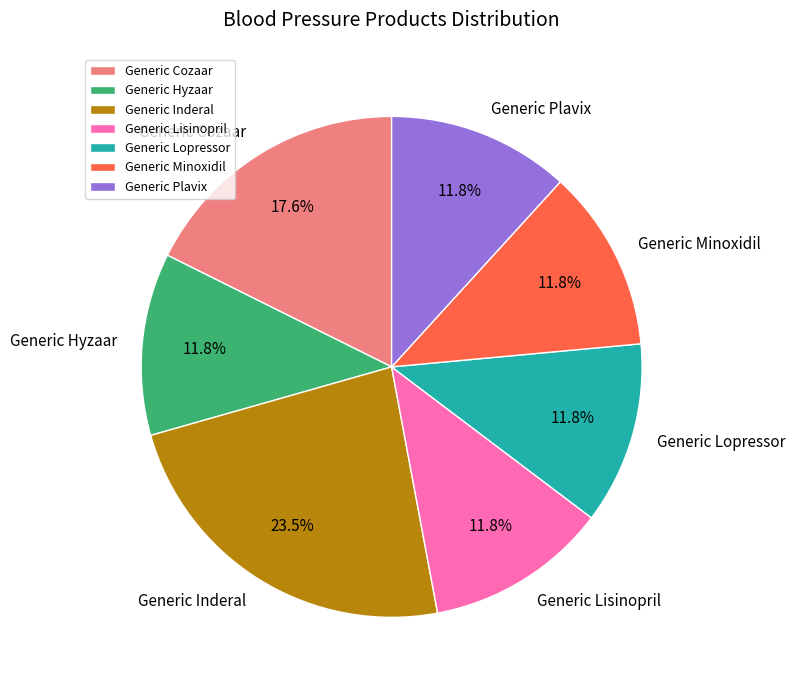

Which slice is the largest?

Generic Inderal